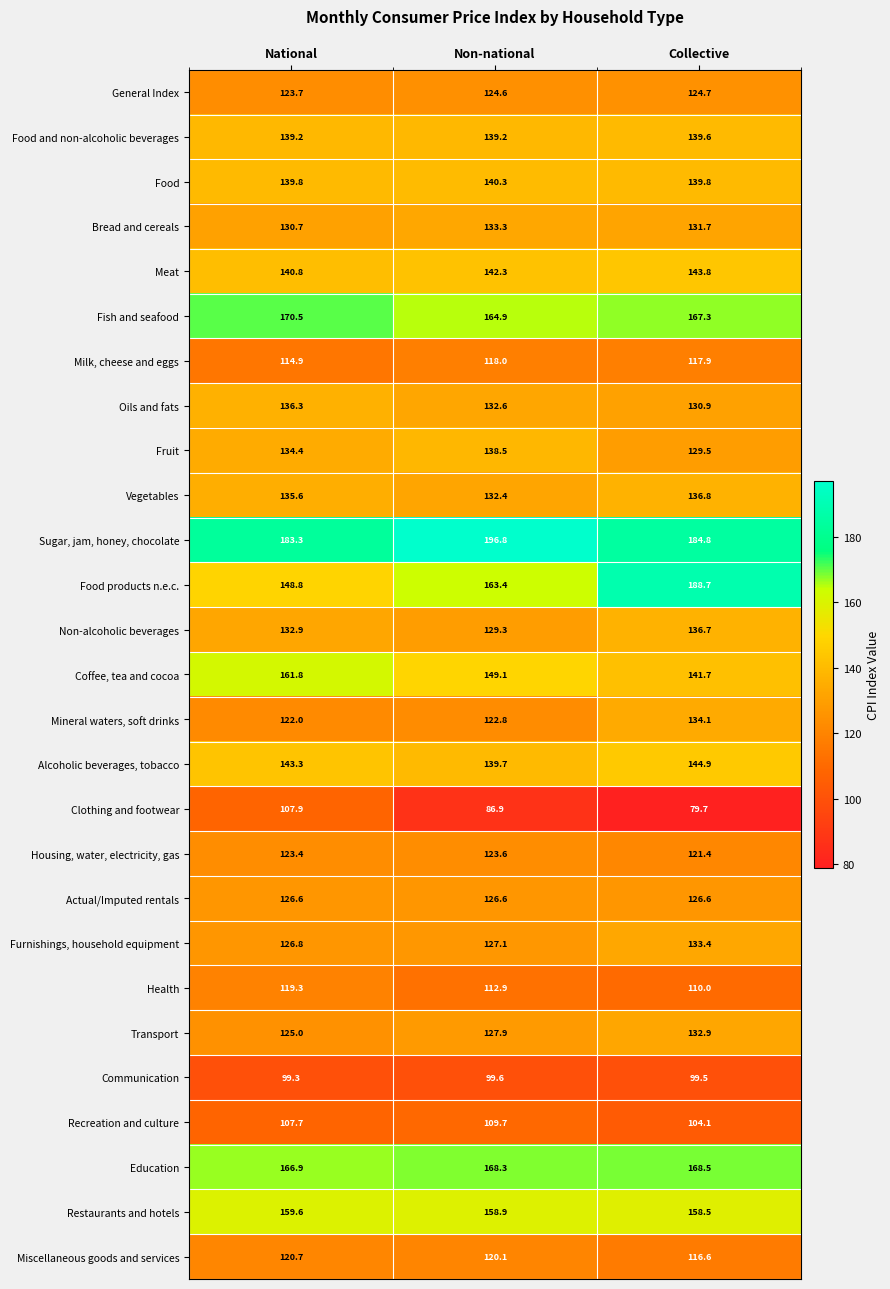

What is the difference between the highest and lowest values at National?

84.0